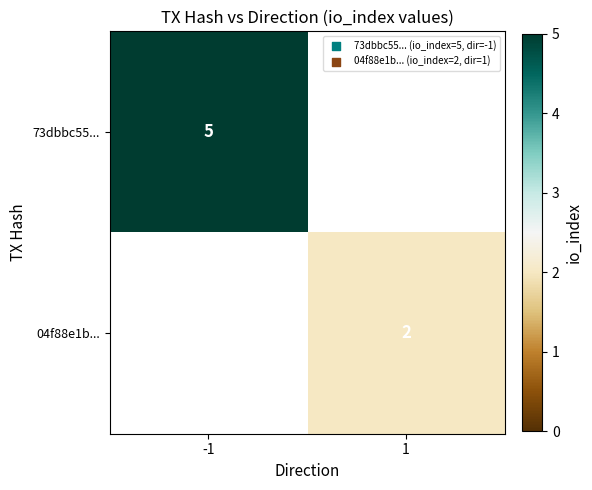

True or false: 73dbbc55... has a value of 5 at -1.

True